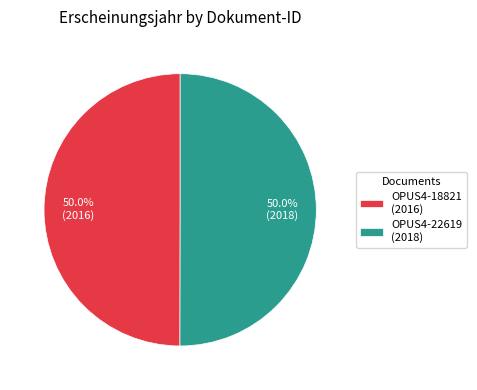

How much of the chart is everything except OPUS4-18821 (2016)?

50.0%